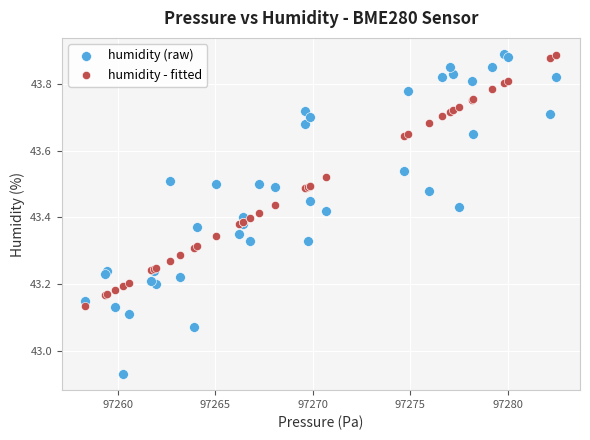

Which series has the largest Y range (max minus min)?

humidity (raw)